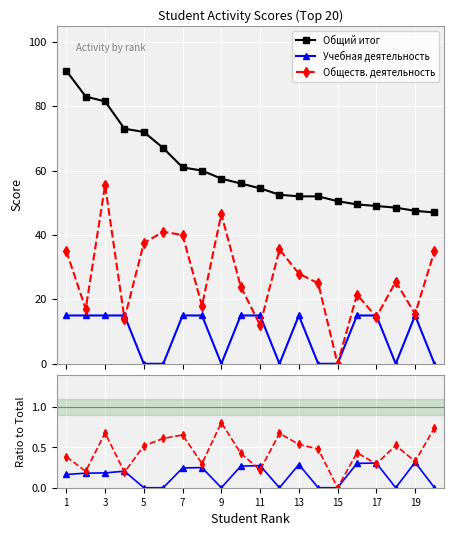

How many interior local peaks does the Обществ. деятельность series have?

6